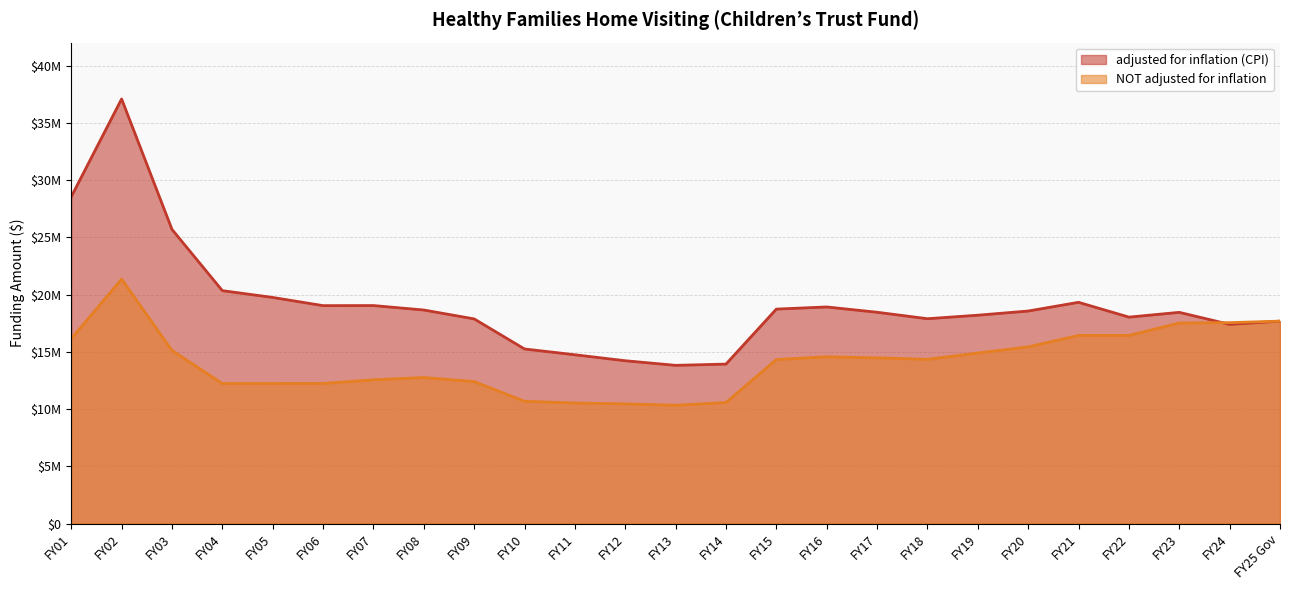

What is the approximate value of adjusted for inflation (CPI) at FY19, to the nearest 50?

18203000